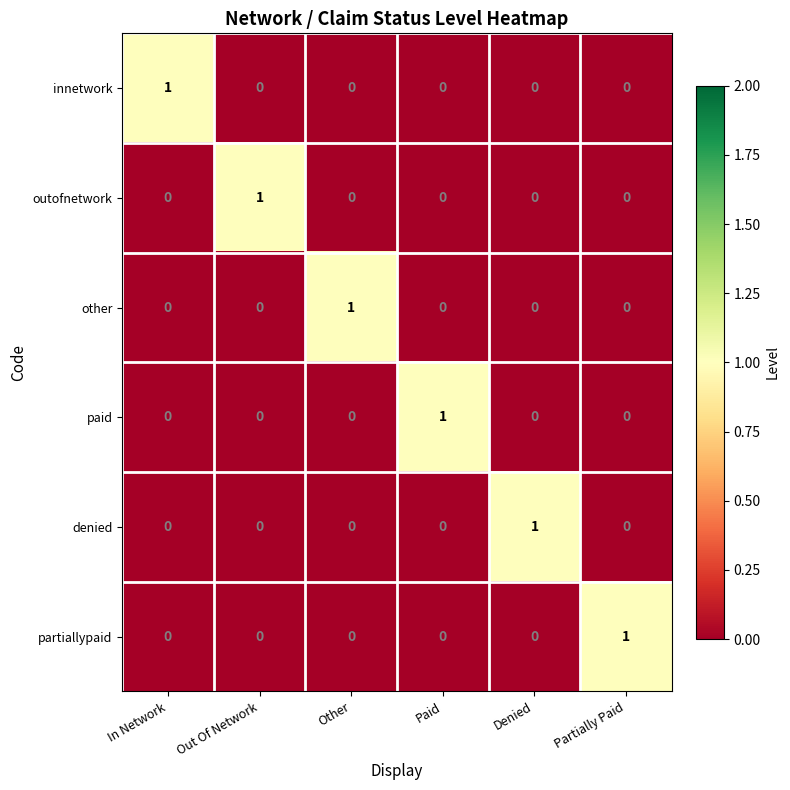

What is the spread (max minus min) of values at Denied?

1